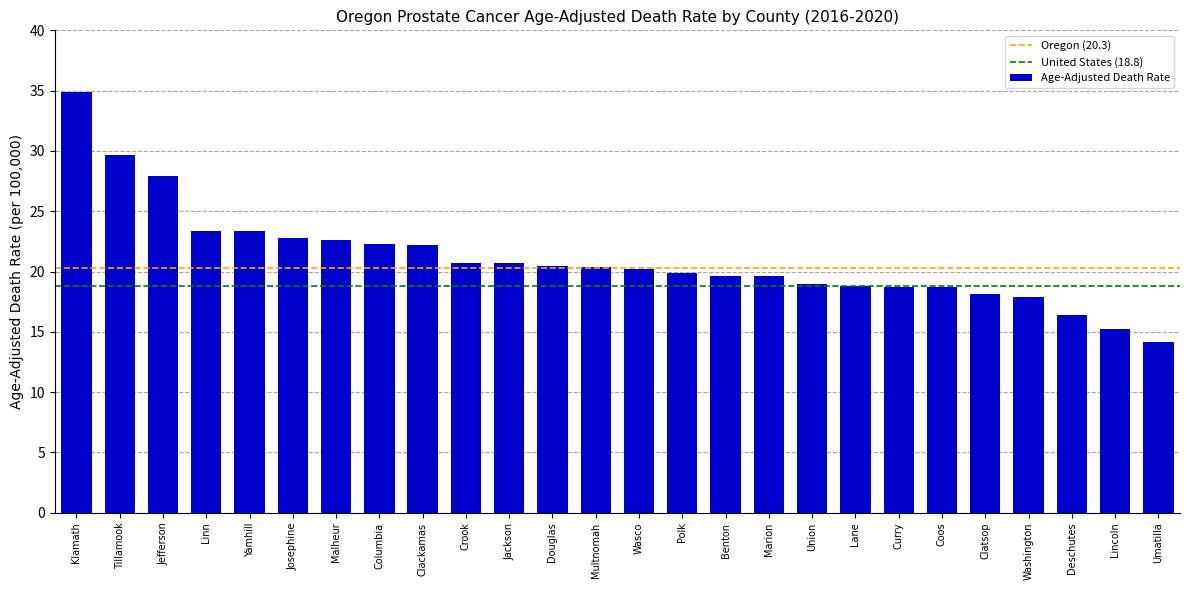

What is the value of the 15th bar from the left?

19.9